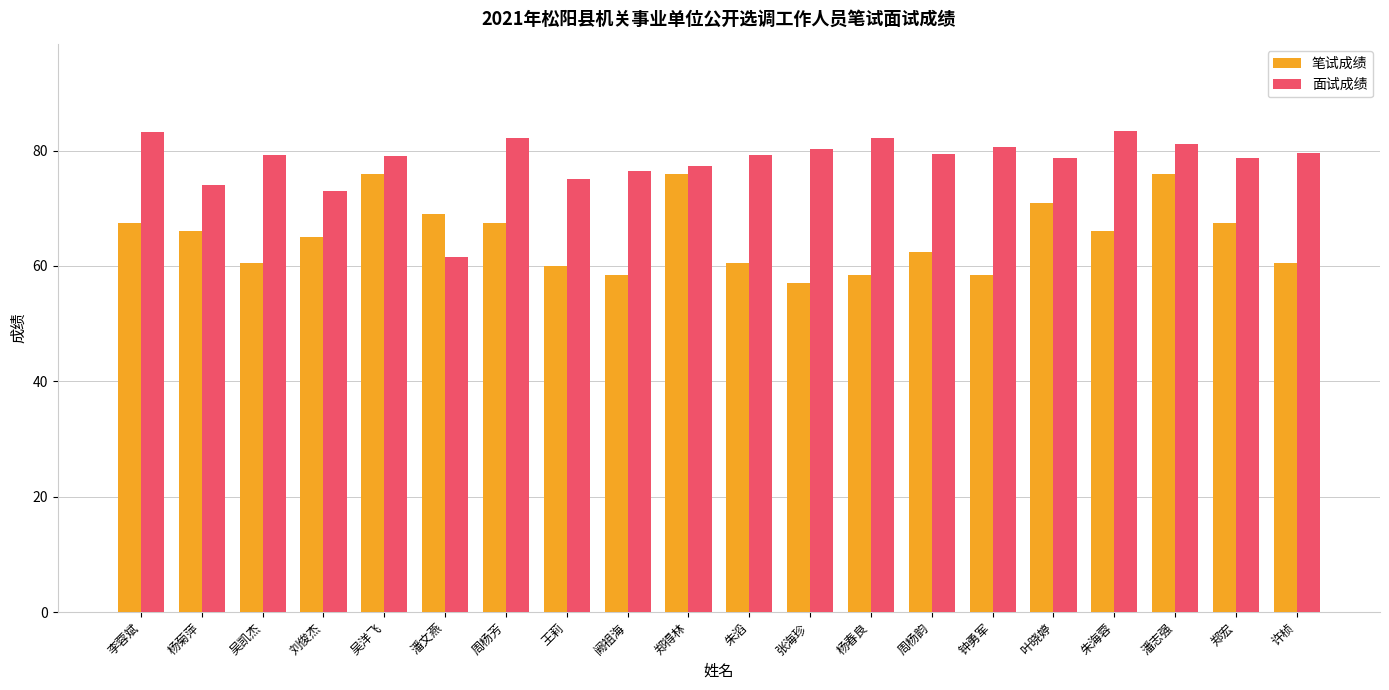

What is the total value across all series at 吴洋飞?

155.0